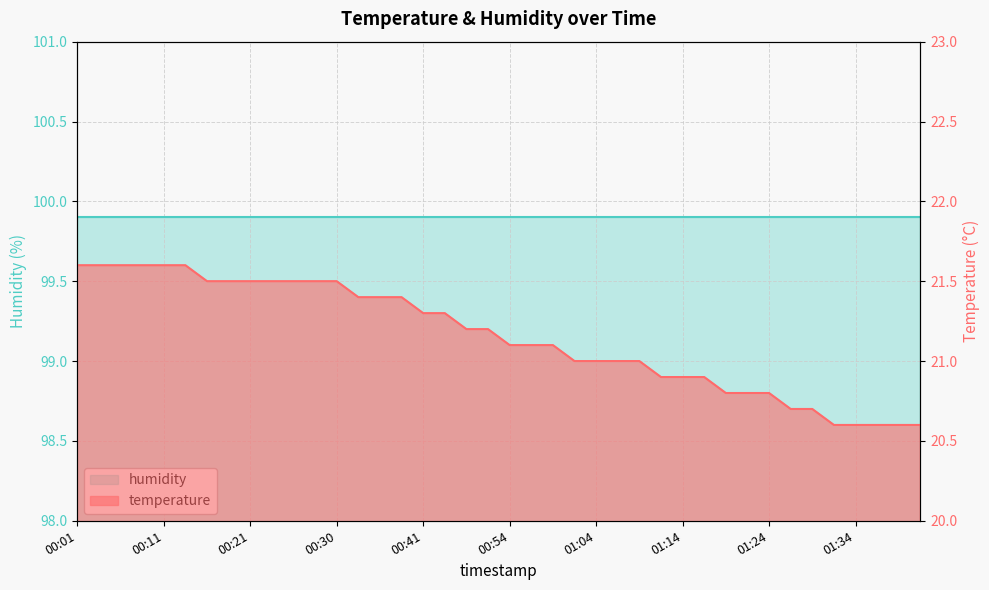

What is the difference between the second highest and second lowest values?

1.0